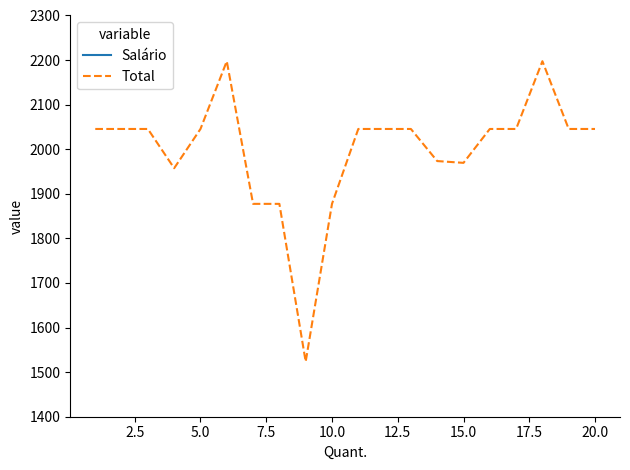

What is the difference between the second highest and minimum values in the Total series?

674.0